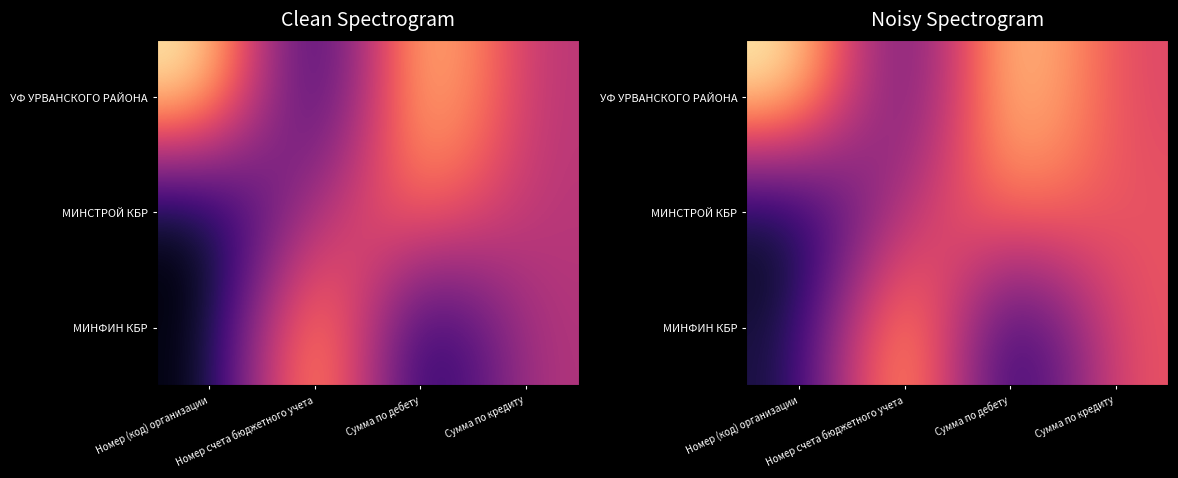

Is it true that МИНФИН КБР equals 1.5 at Номер счета бюджетного учета?

False